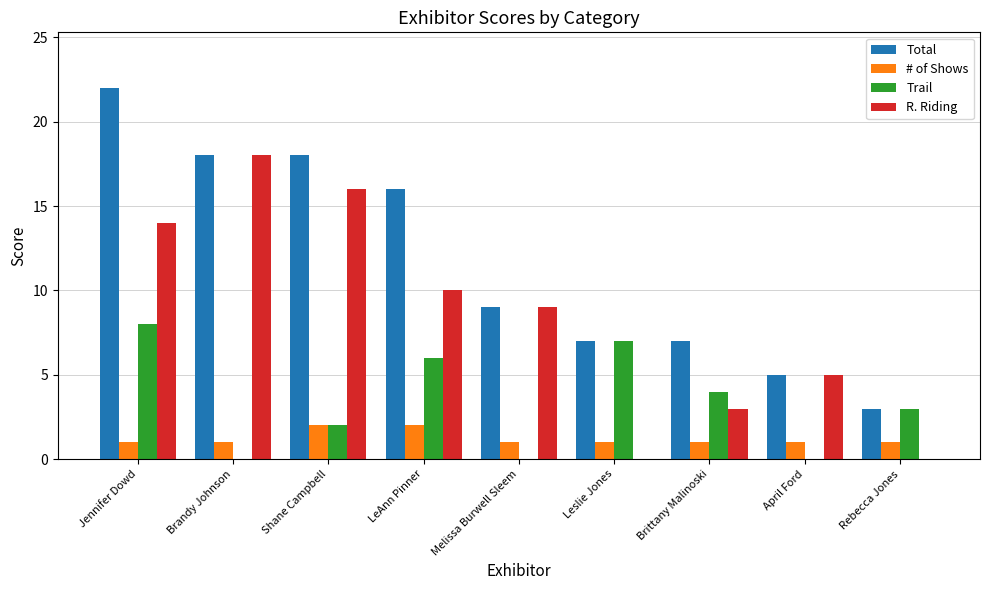

At which category does the chart reach its peak across all series?

Jennifer Dowd